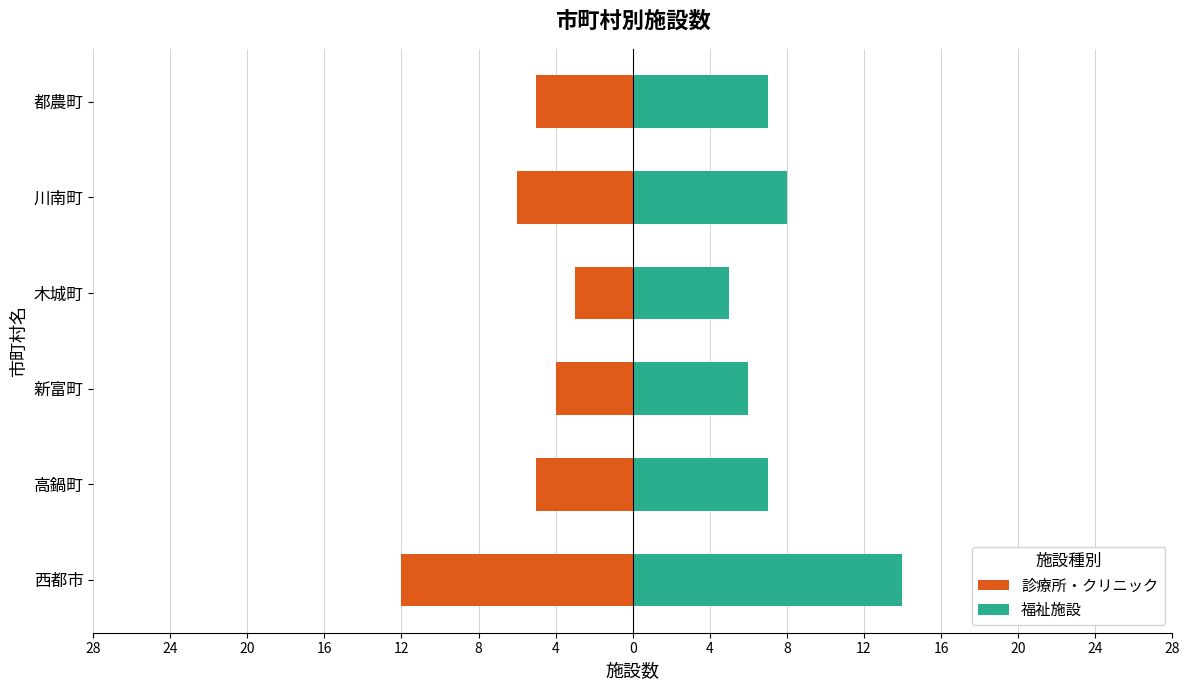

What is the greatest value displayed?

14